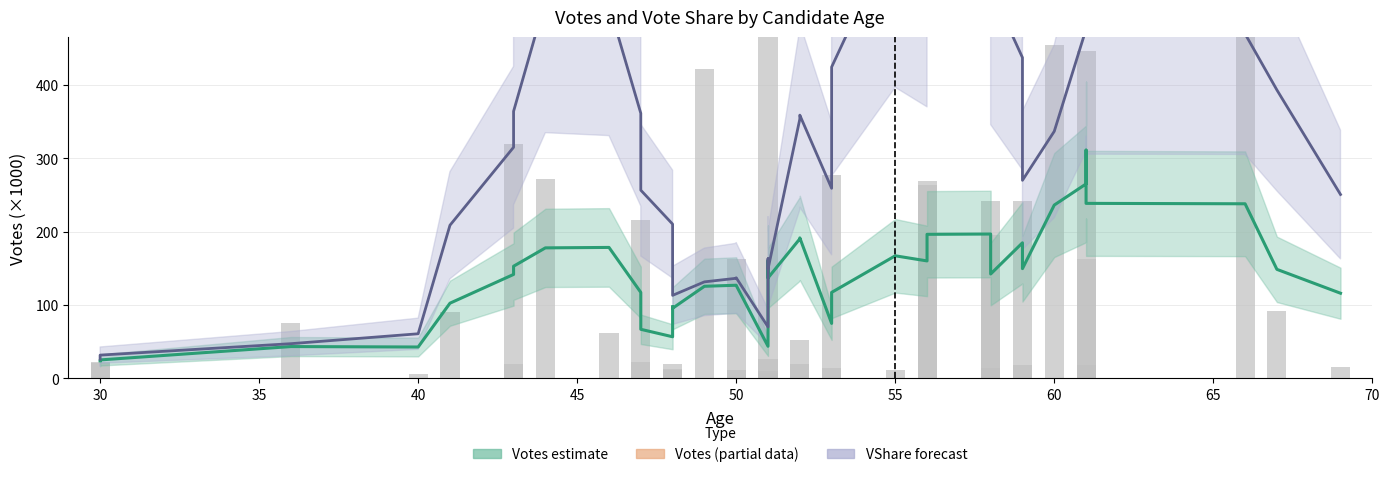

What is the total value across all series at 65?

750.6